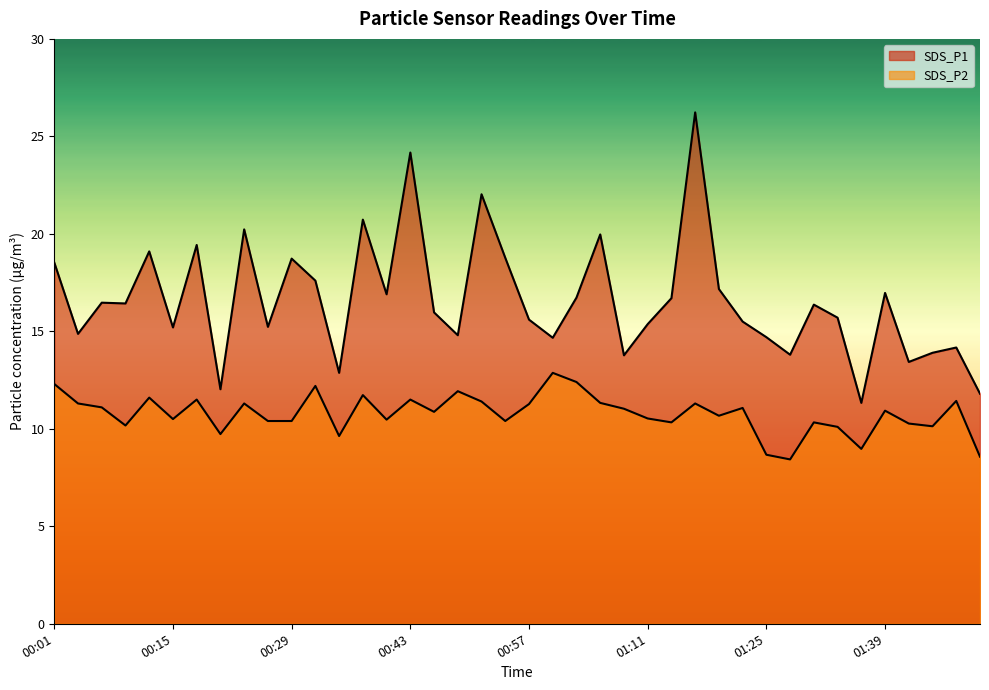

At which label is SDS_P1 closest to 18?

00:32